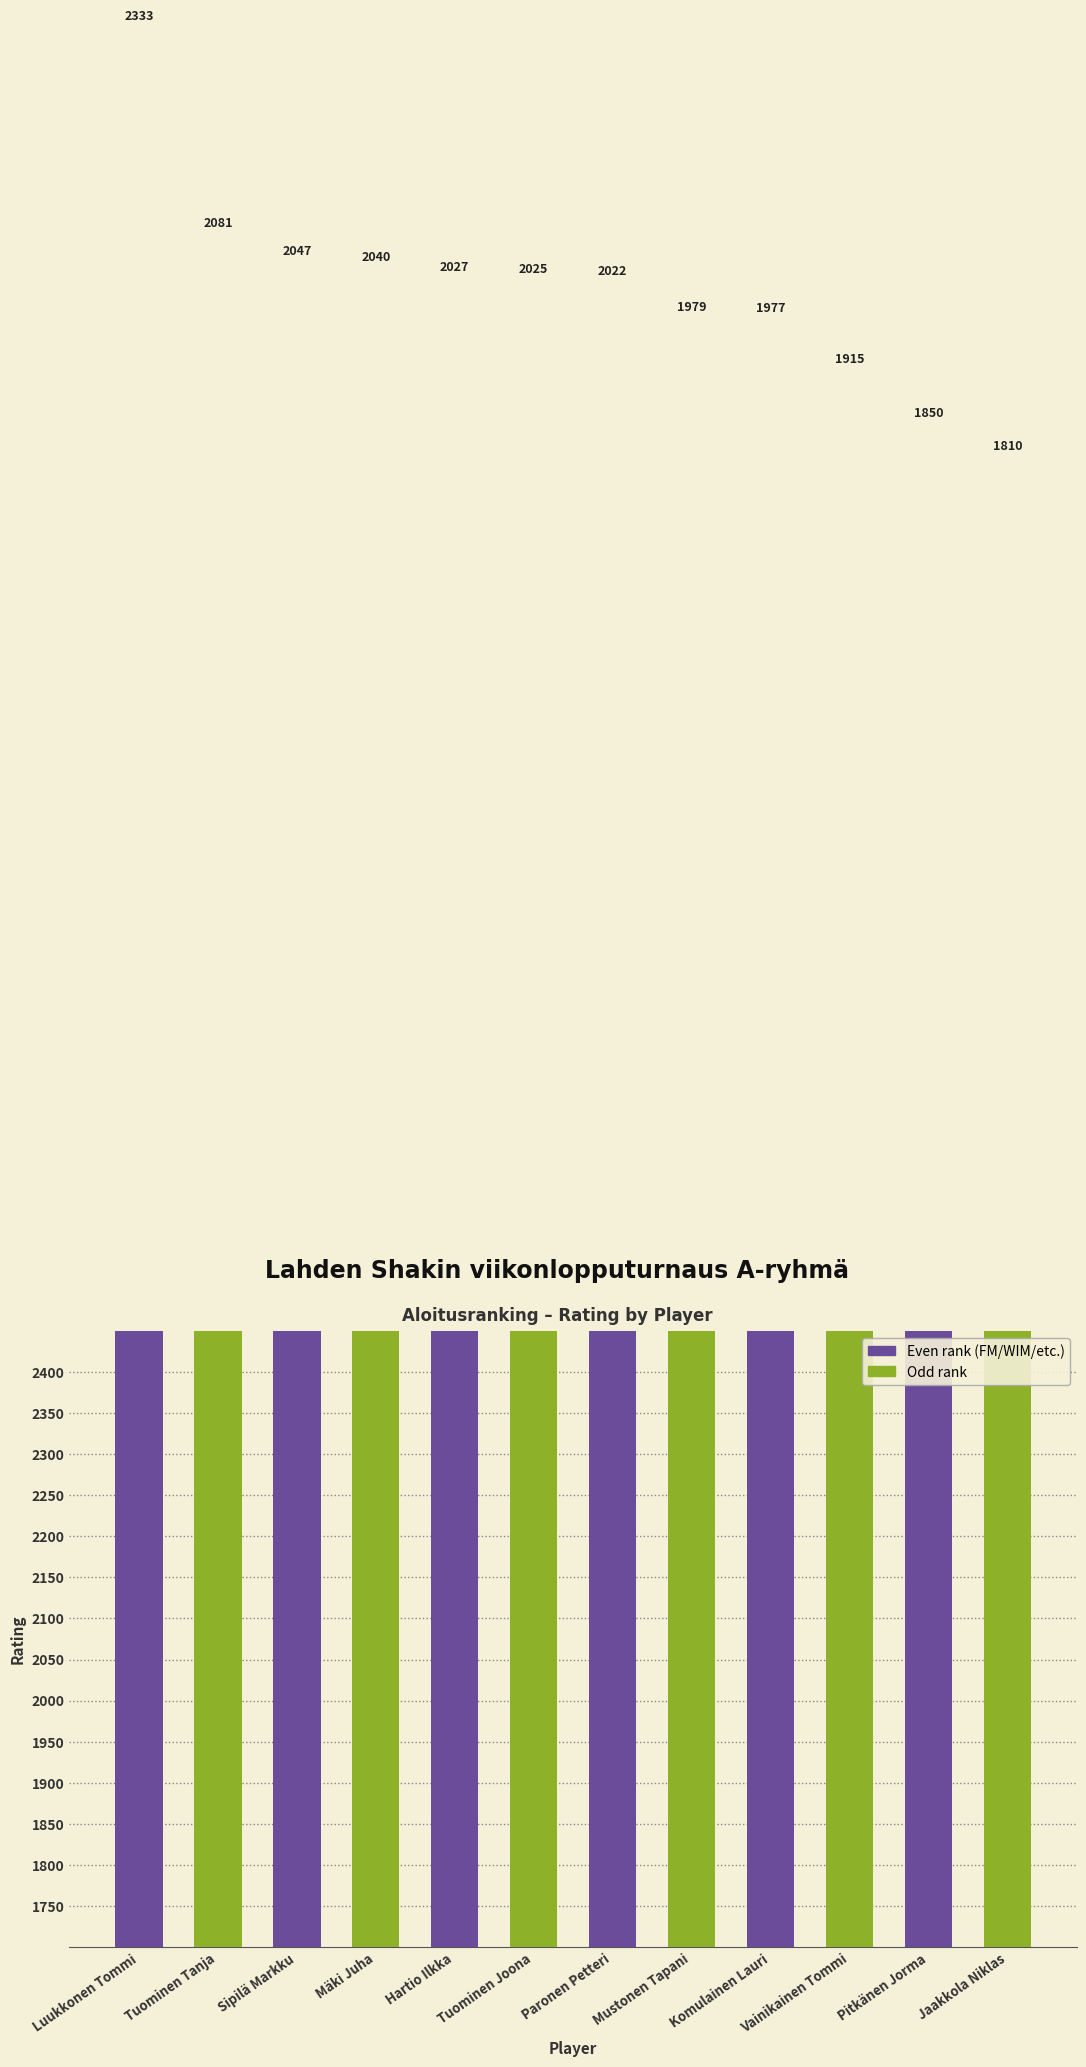

Rank the categories by value from highest to lowest.

Luukkonen Tommi, Tuominen Tanja, Sipilä Markku, Mäki Juha, Hartio Ilkka, Tuominen Joona, Paronen Petteri, Mustonen Tapani, Komulainen Lauri, Vainikainen Tommi, Pitkänen Jorma, Jaakkola Niklas